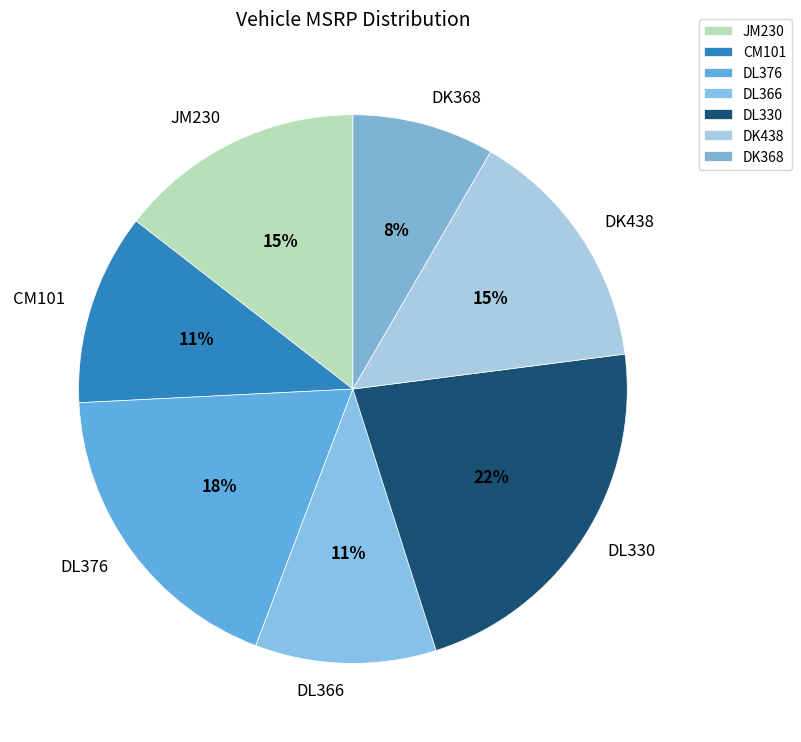

Which slice is the largest?

DL330